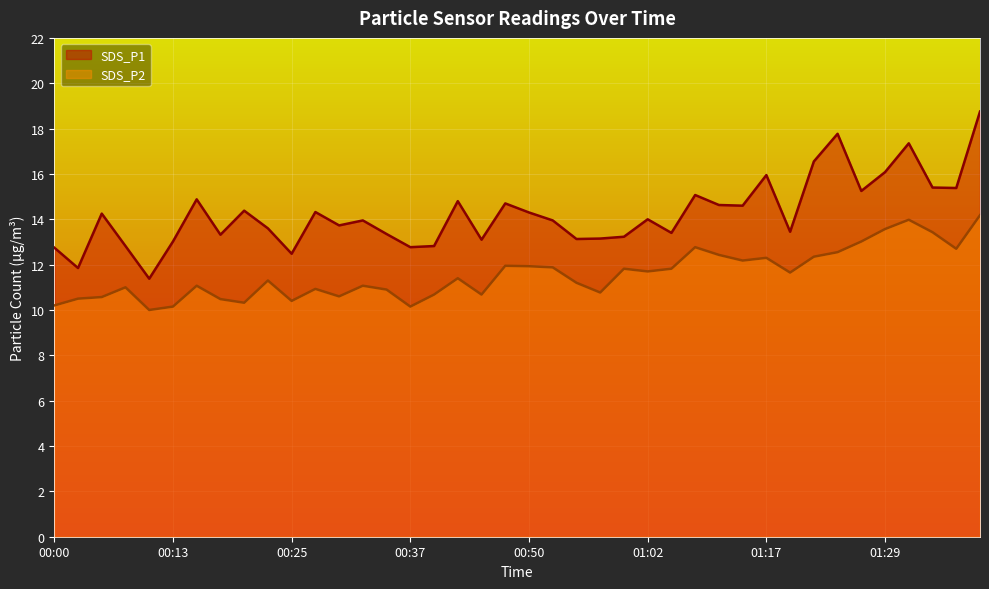

Where is SDS_P2 nearest to the value 12?

00:47